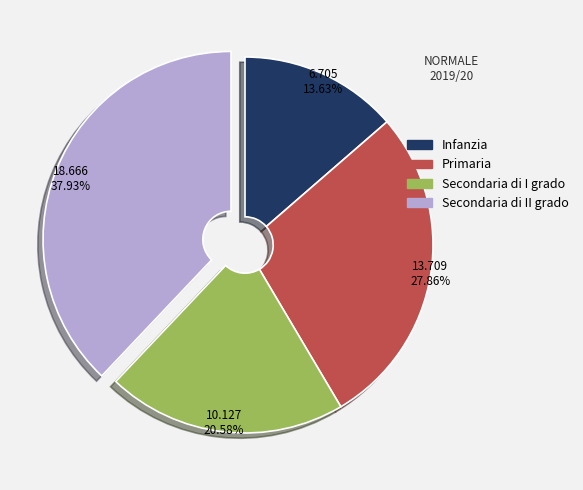

Combined, do Secondaria di II grado and Primaria account for over 50%?

Yes